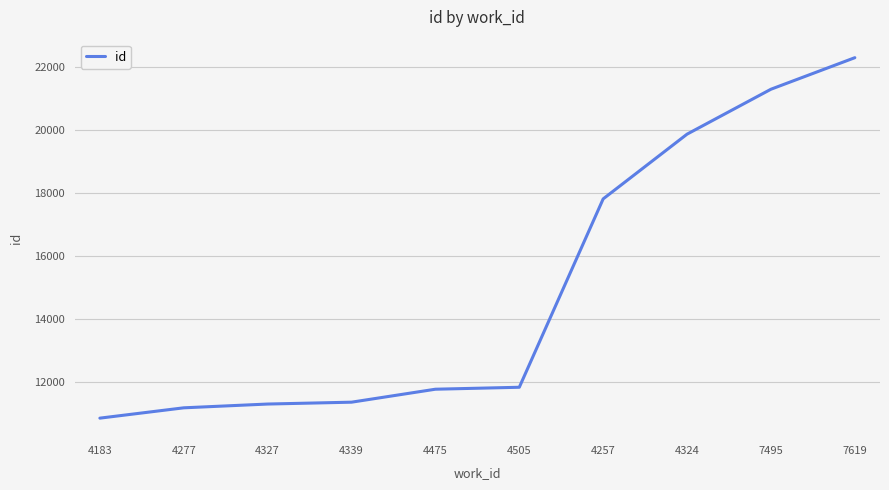

At which category does the chart reach its minimum across all series?

4183